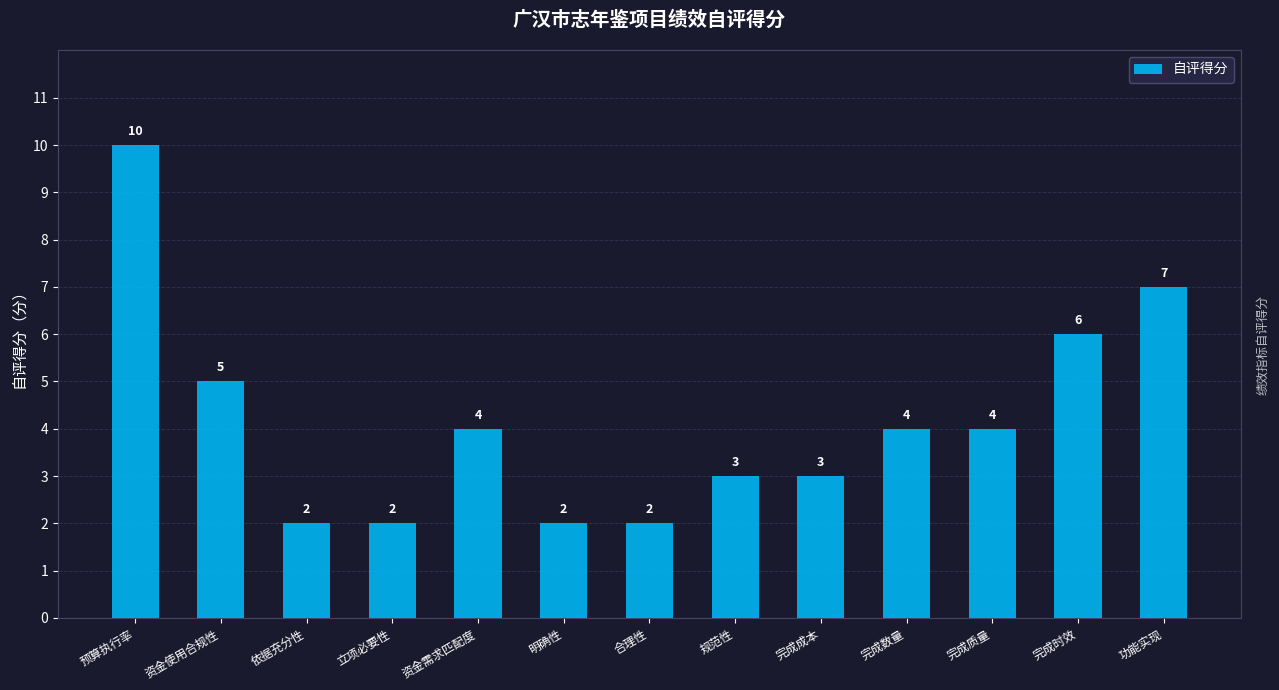

The chart shows a value of 5 at 资金使用合规性. True or false?

True